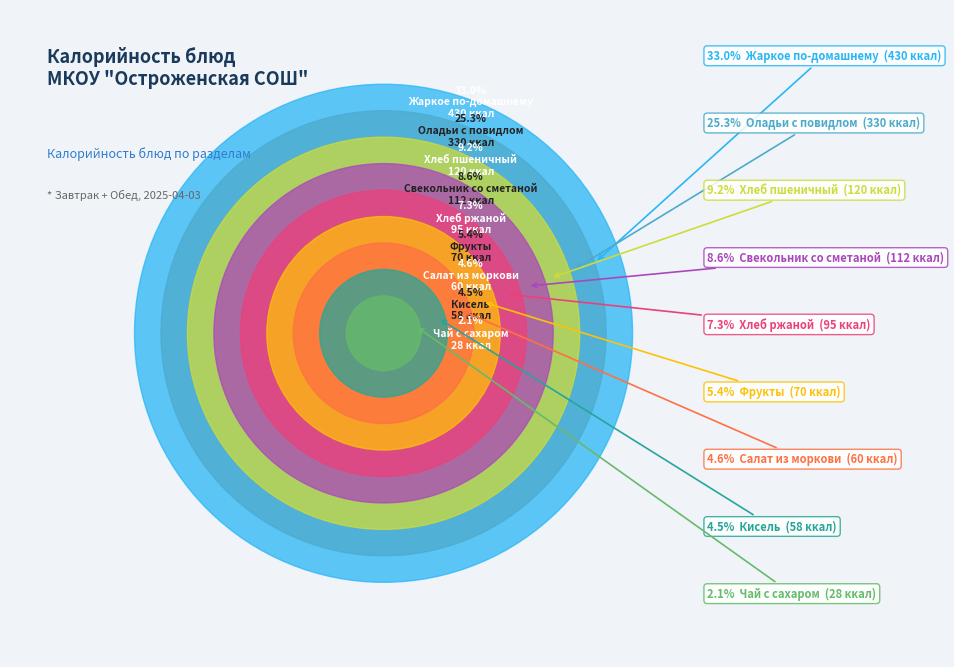

To the nearest percent, what percentage of the pie is Хлеб пшеничный?

9%